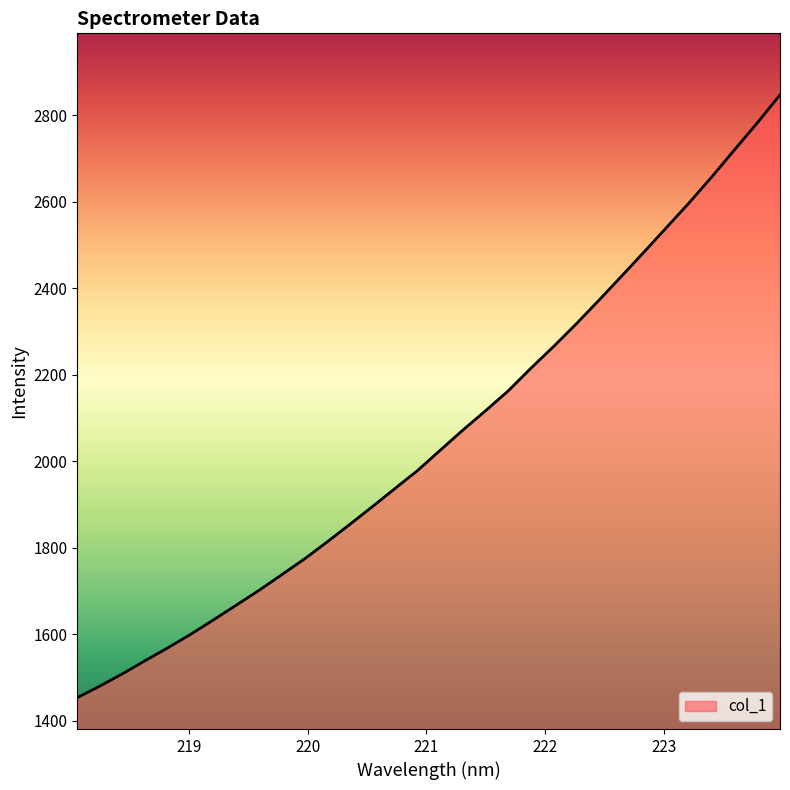

Count the number of values greater than 2025.

16